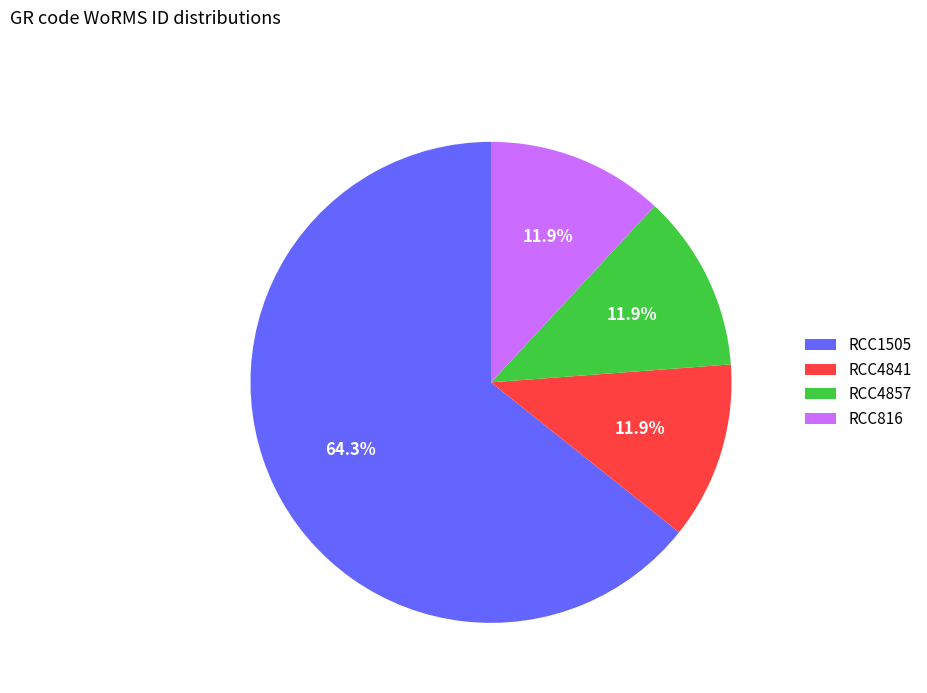

Is the sum of RCC816 and RCC4857 greater than half?

No